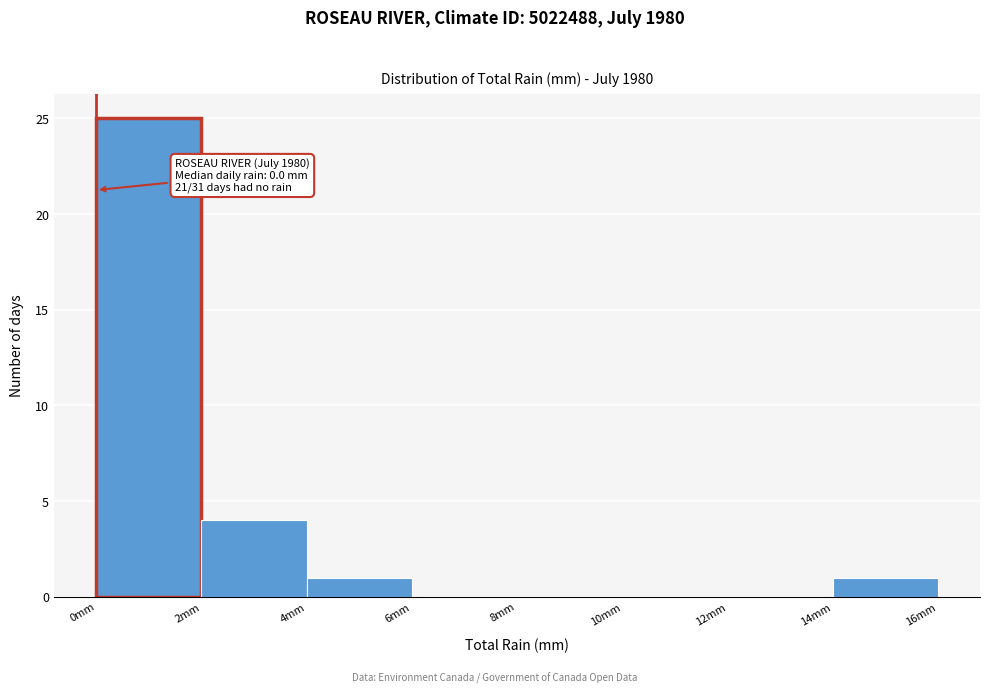

Over which range of the x-axis is the bar tallest?

0 to 2